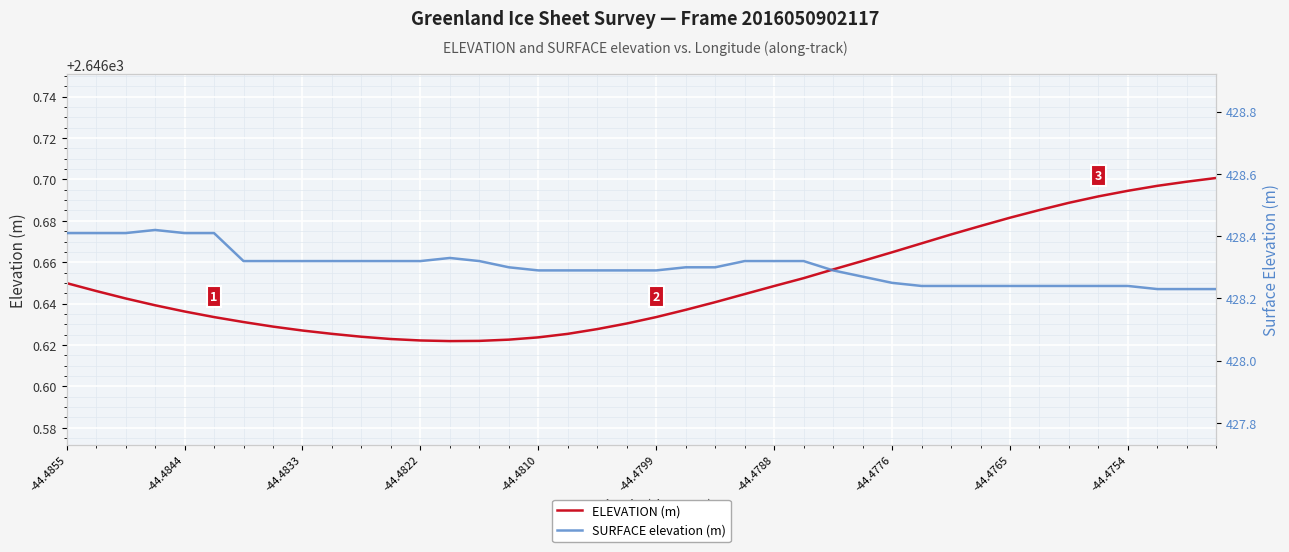

The value of SURFACE elevation (m) at -44.4788 is 179.4. True or false?

False